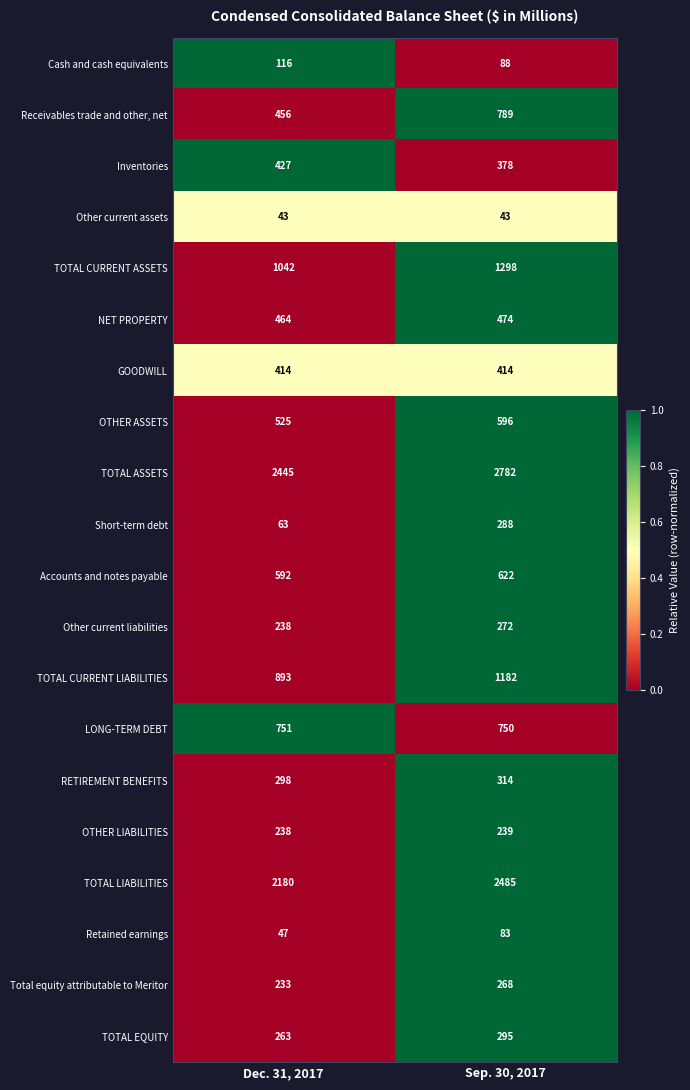

Rank the categories by TOTAL CURRENT LIABILITIES value from lowest to highest.

Dec. 31, 2017, Sep. 30, 2017